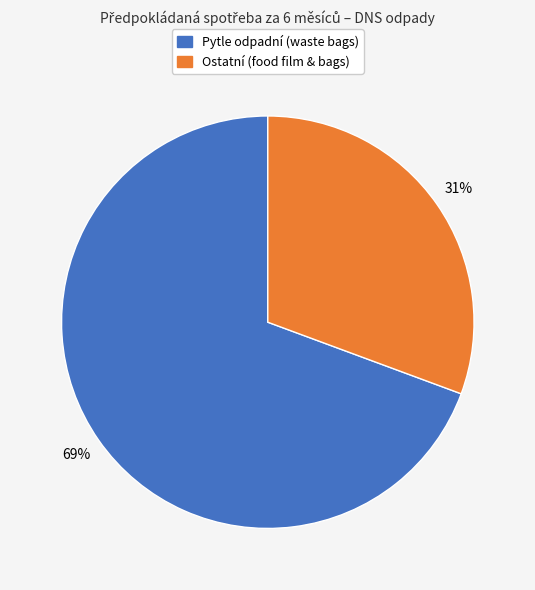

Count the number of slices in the pie.

2